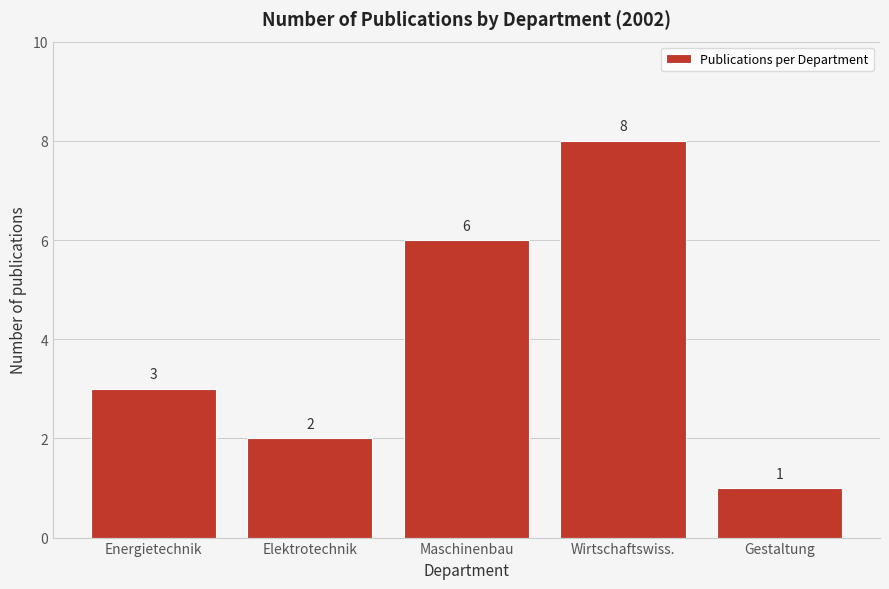

Reading left to right, what are all the values shown in this chart?

Energietechnik=3	Elektrotechnik=2	Maschinenbau=6	Wirtschaftswiss.=8	Gestaltung=1